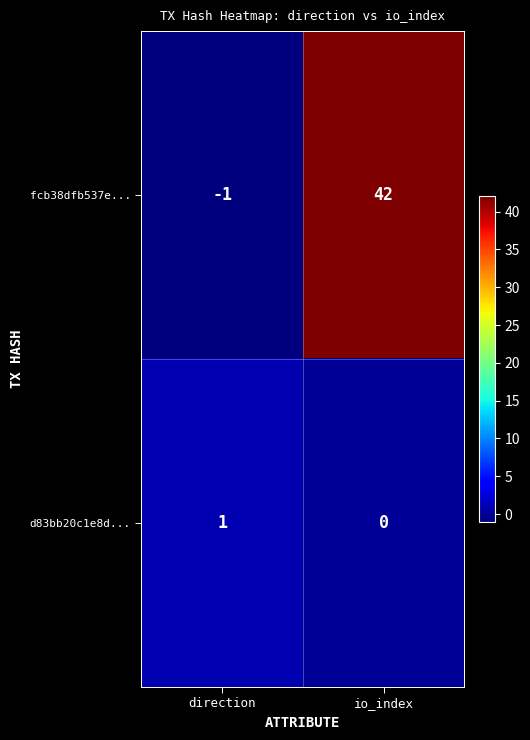

Between direction and io_index, which series saw the biggest shift?

fcb38dfb537e...